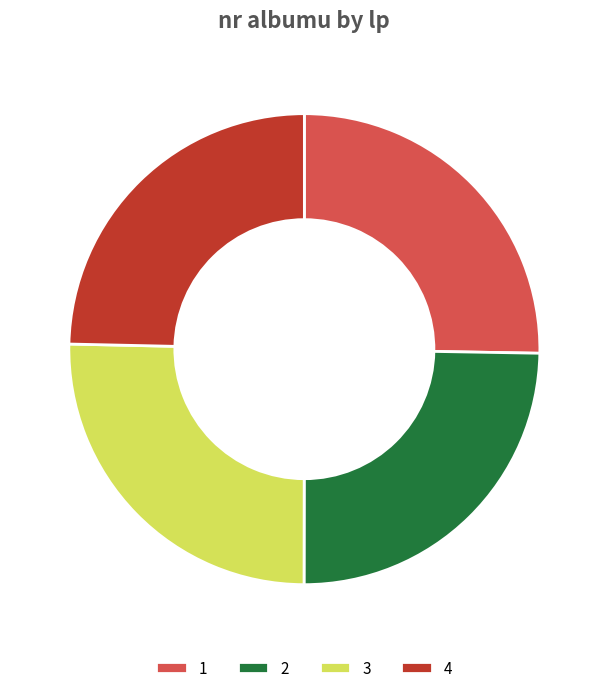

Does 1 account for over 50% of the chart?

No